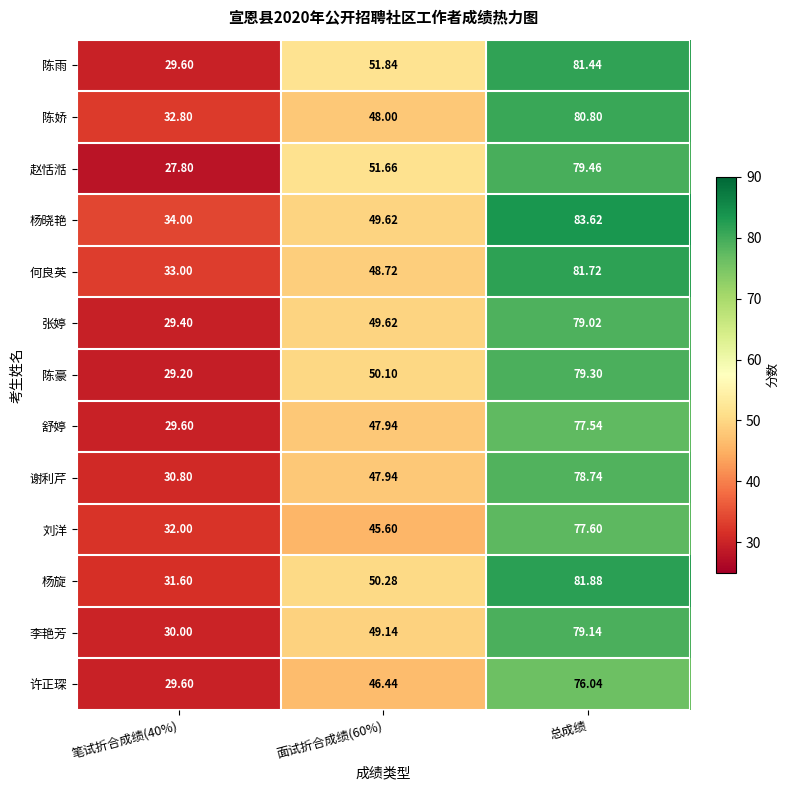

Which series changed the most between 笔试折合成绩(40%) and 总成绩?

陈雨